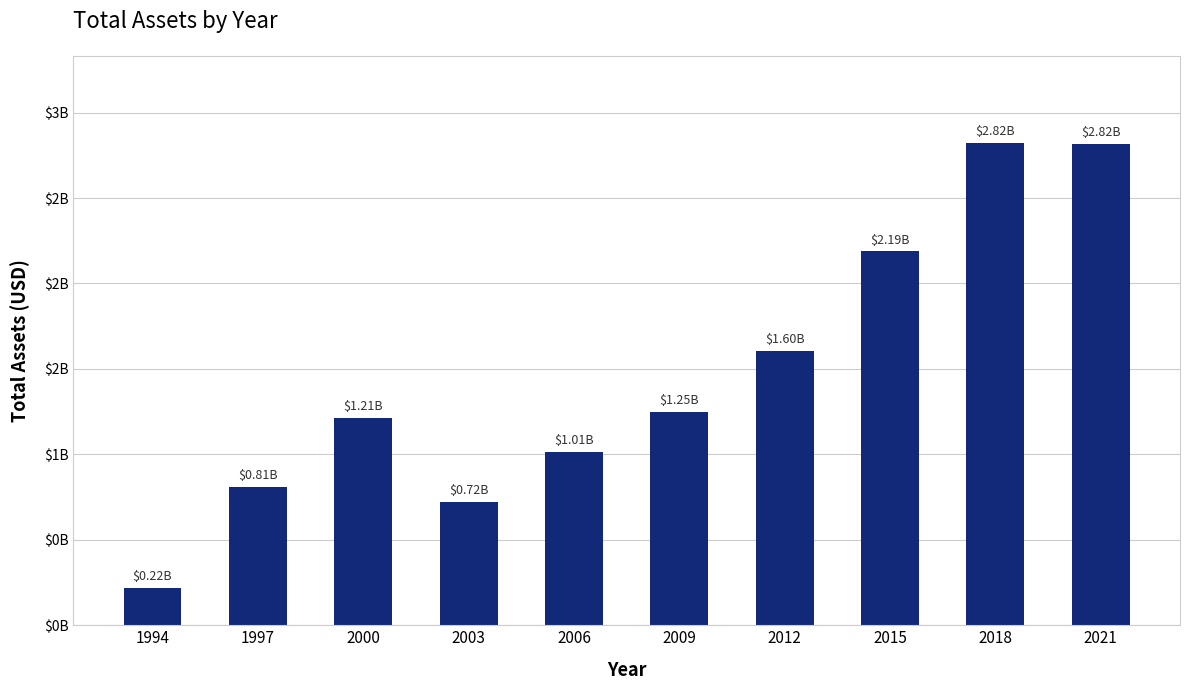

Does the chart contain any negative values?

No